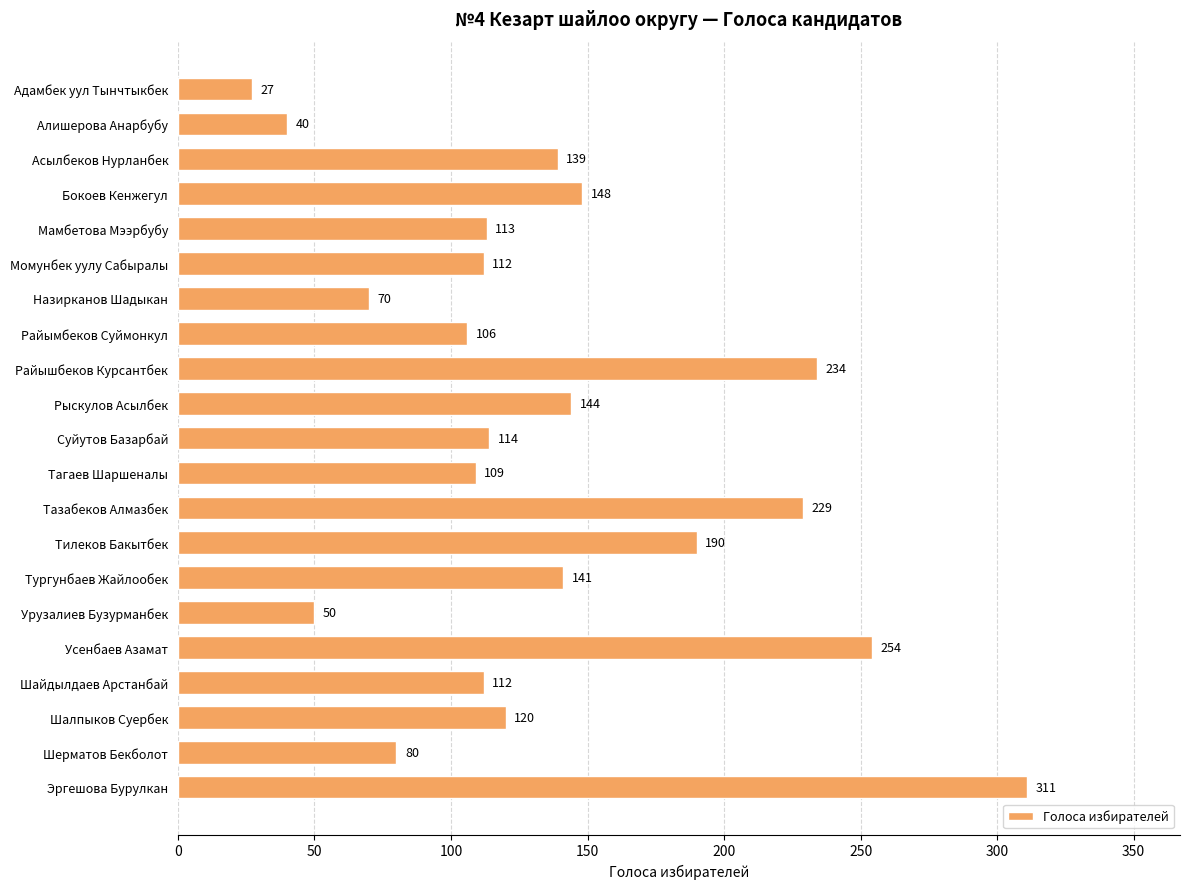

What is the change in value from Адамбек уул Тынчтыкбек to Урузалиев Бузурманбек?

+23